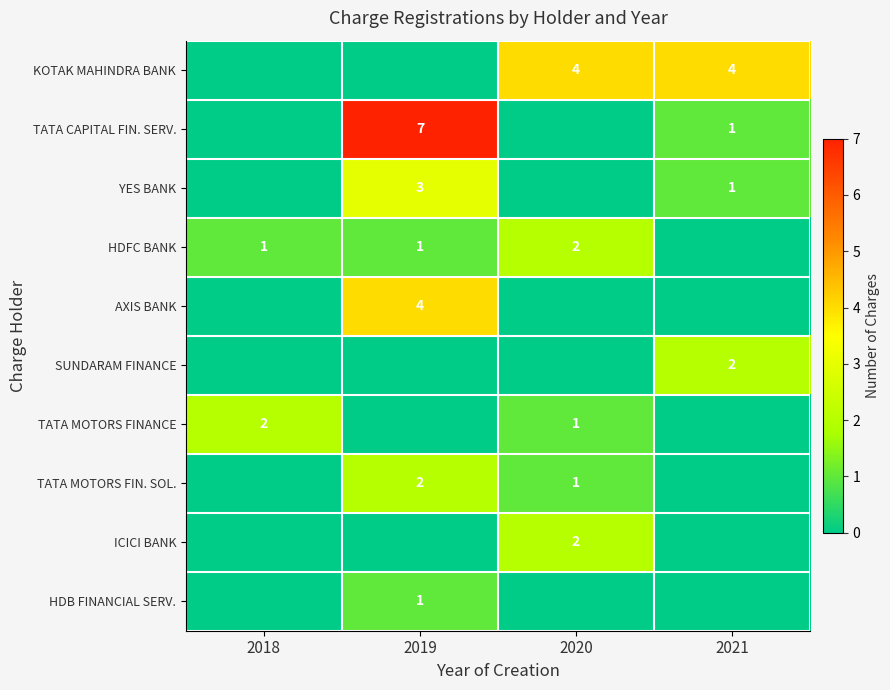

Is it true that KOTAK MAHINDRA BANK equals 4 at 2020?

True